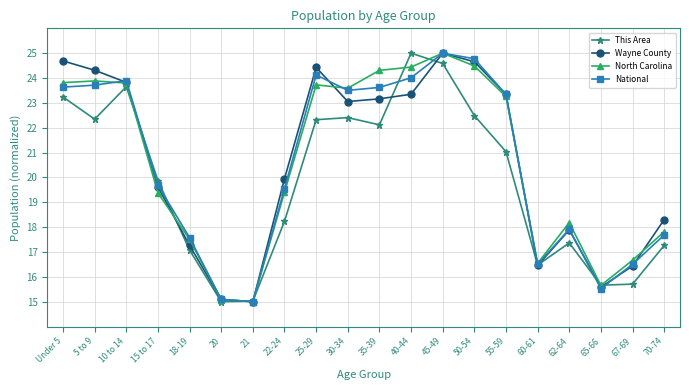

What is the minimum value shown in the chart?

15.0